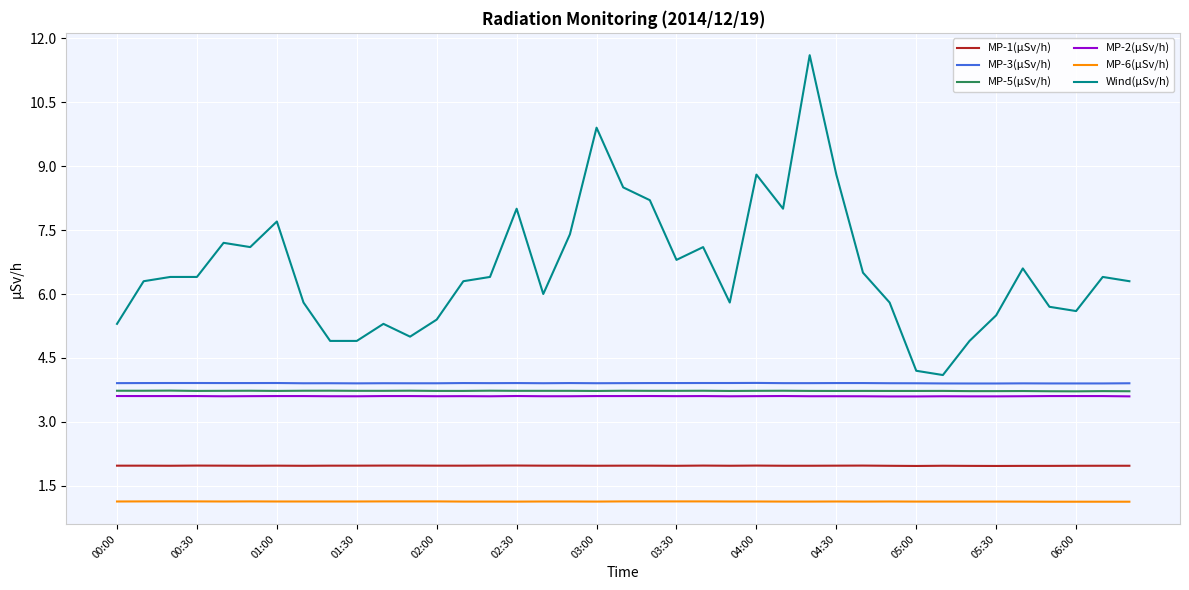

Which series has the largest total across all categories?

Wind(µSv/h)